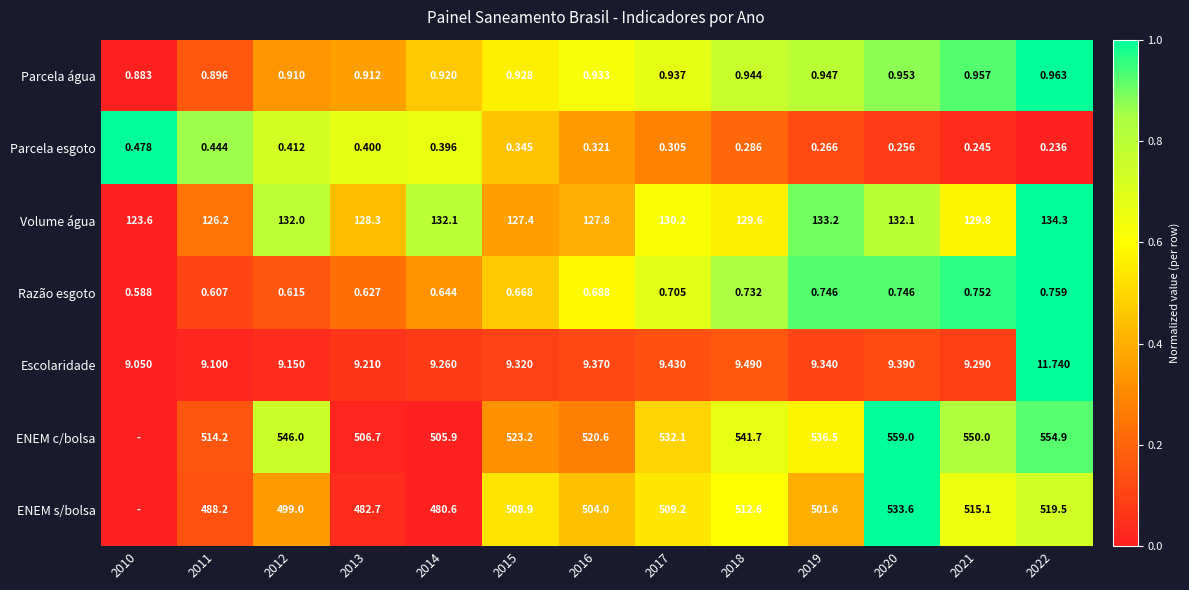

What is the difference between the highest and lowest values at 2015?

522.9